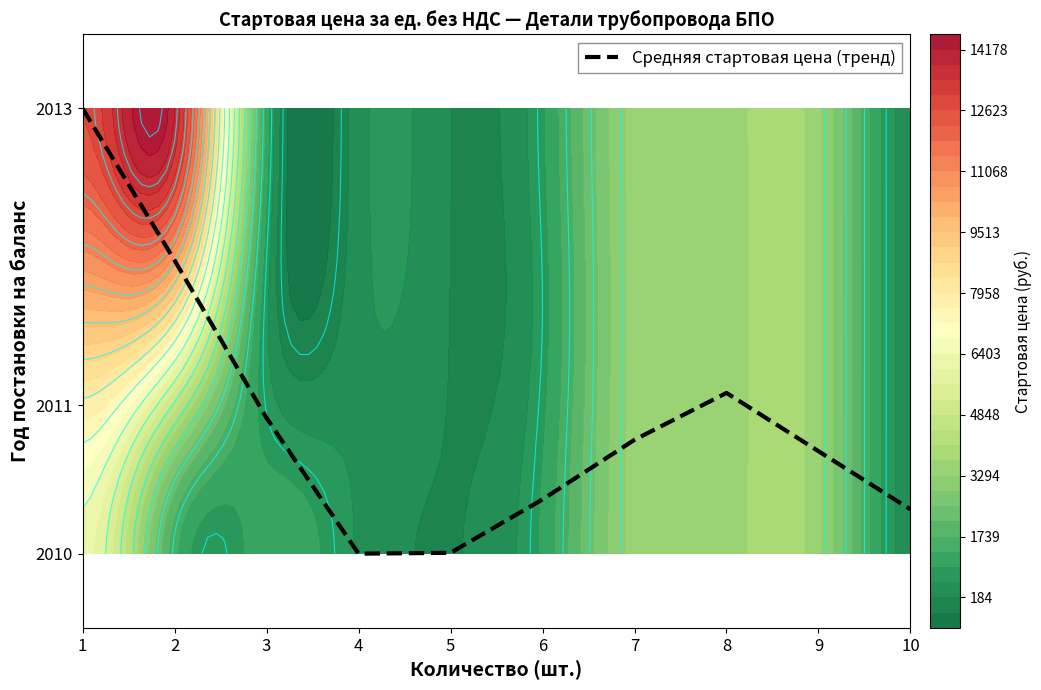

What is the average value?

2010.9